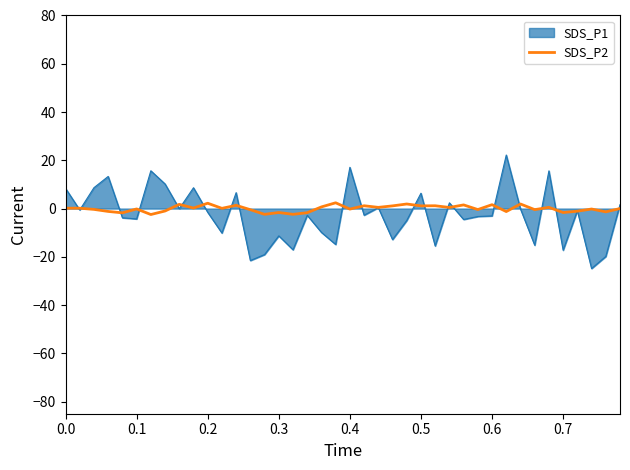

Which series has the largest range (max minus min)?

SDS_P1